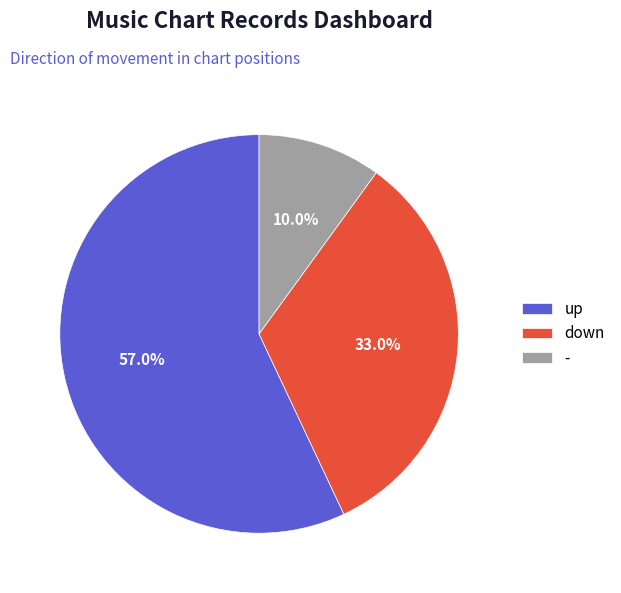

Which has a higher value, - or up?

up